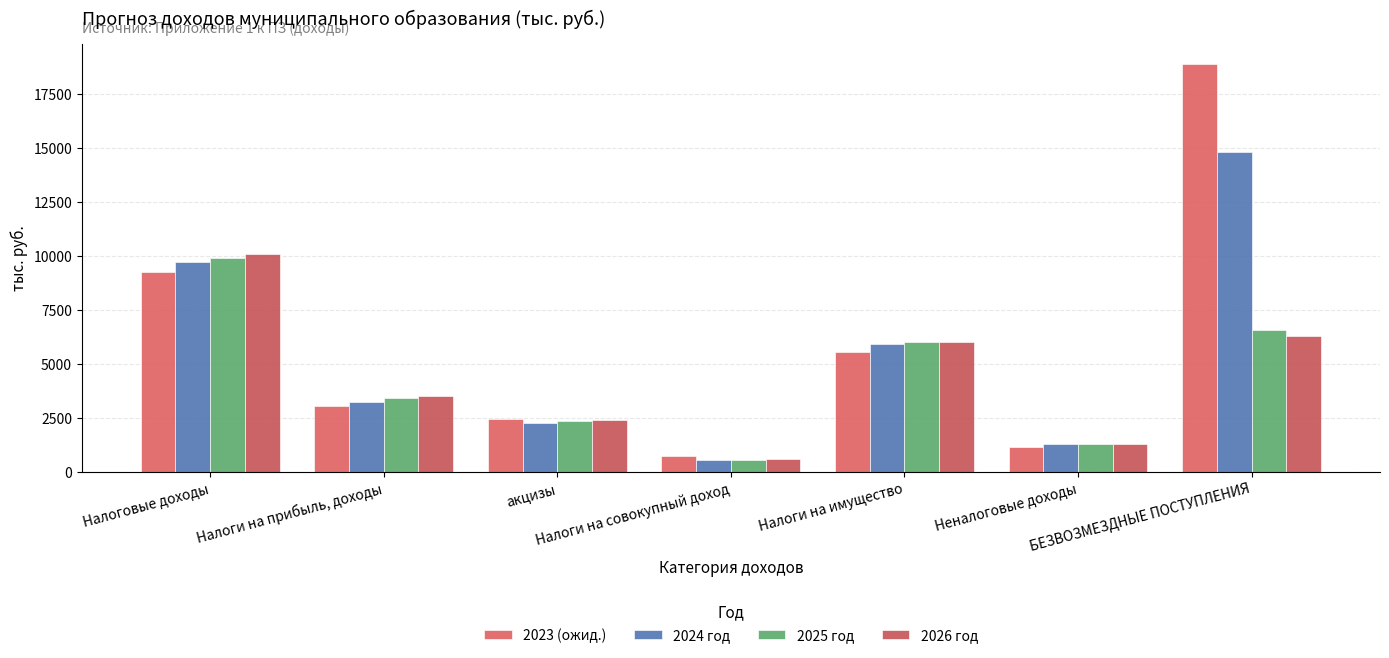

True or false: 2023 (ожид.) has a value of 3134.5 at Налоговые доходы.

False